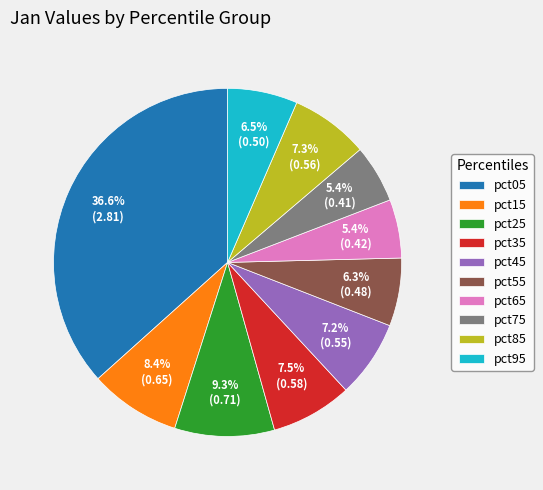

True or false: pct85 accounts for 2% of the total.

False